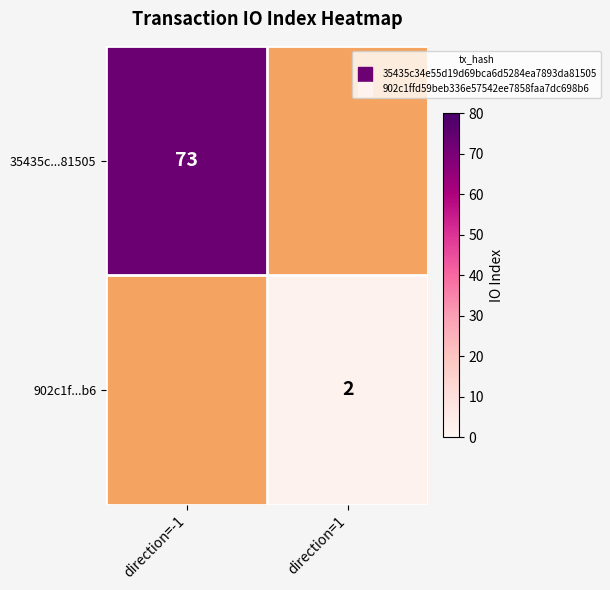

Which category has the lowest value in the 902c1f...b6 series?

direction=-1